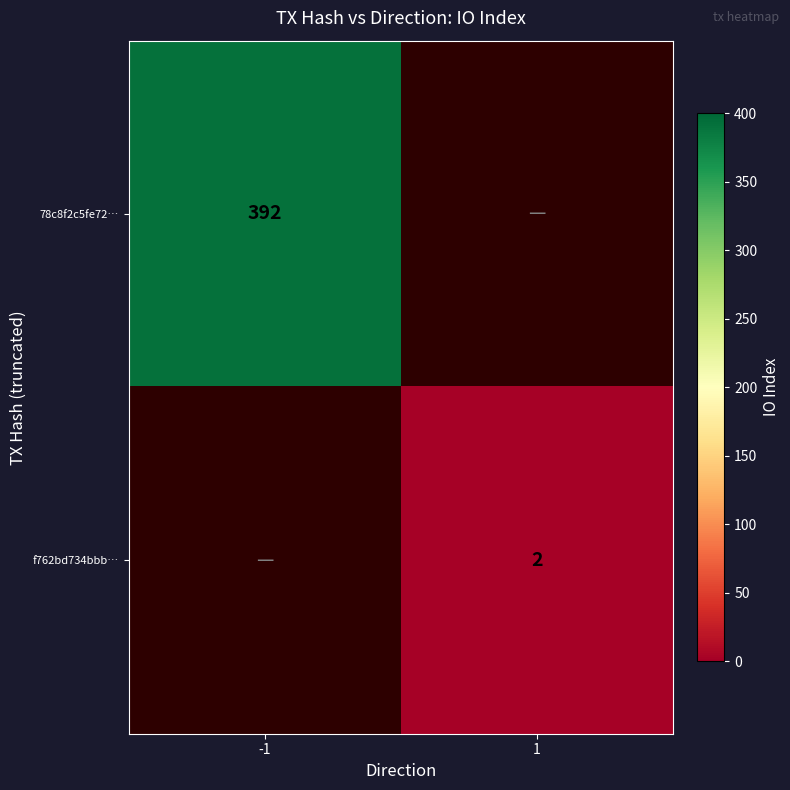

Which has a higher value, 1 or -1?

-1